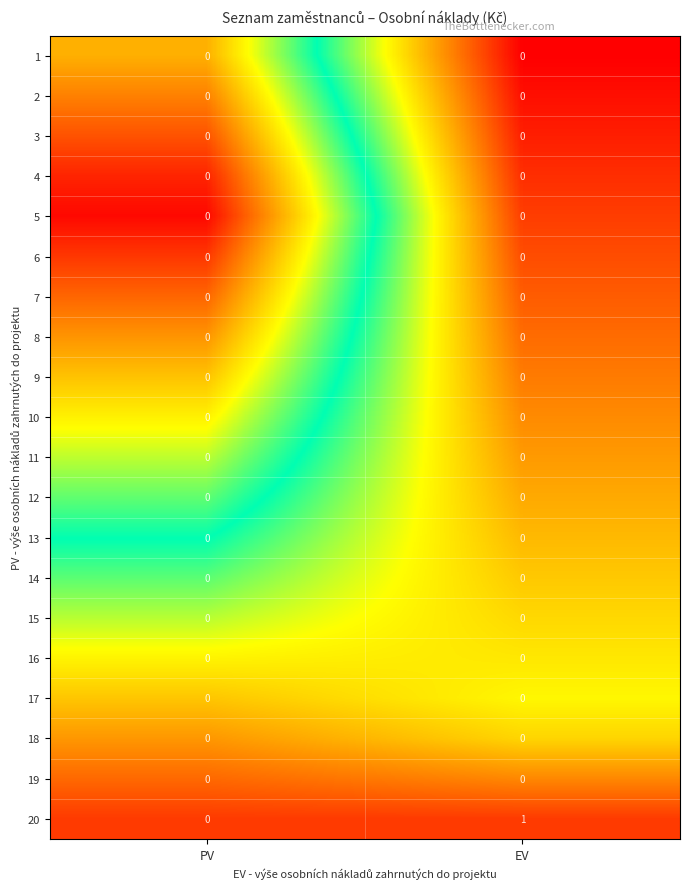

Which series changed the most between PV and EV?

20